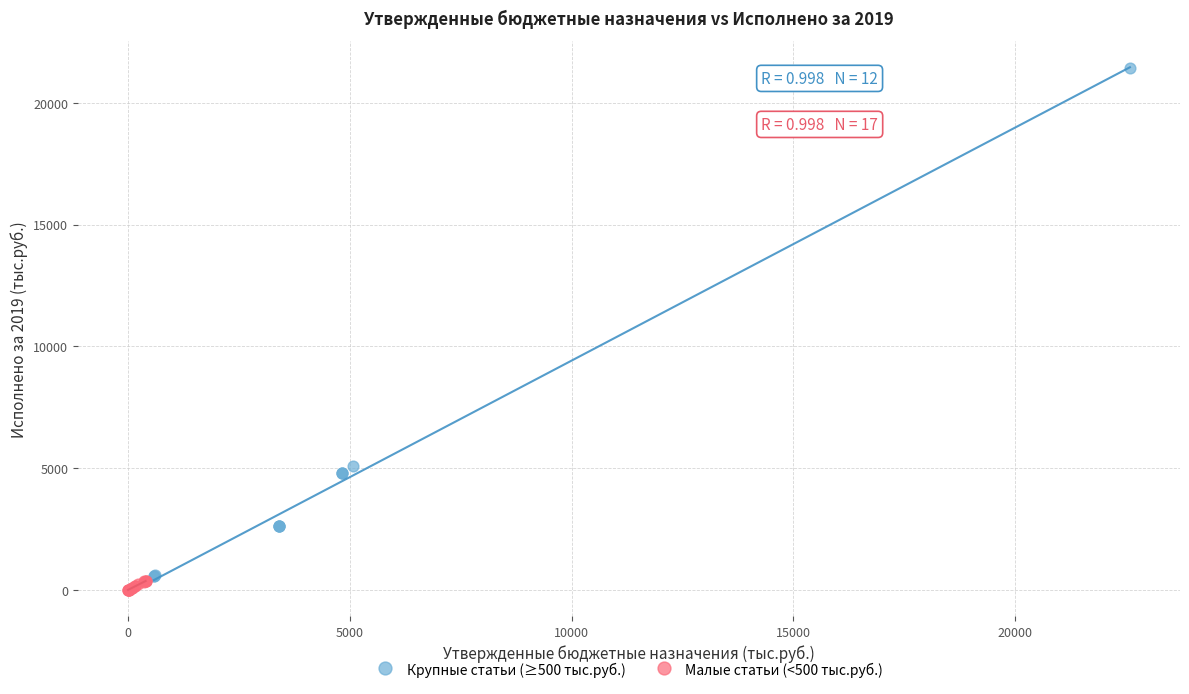

Which series contains the lowest Y value?

Малые статьи (<500 тыс.руб.)